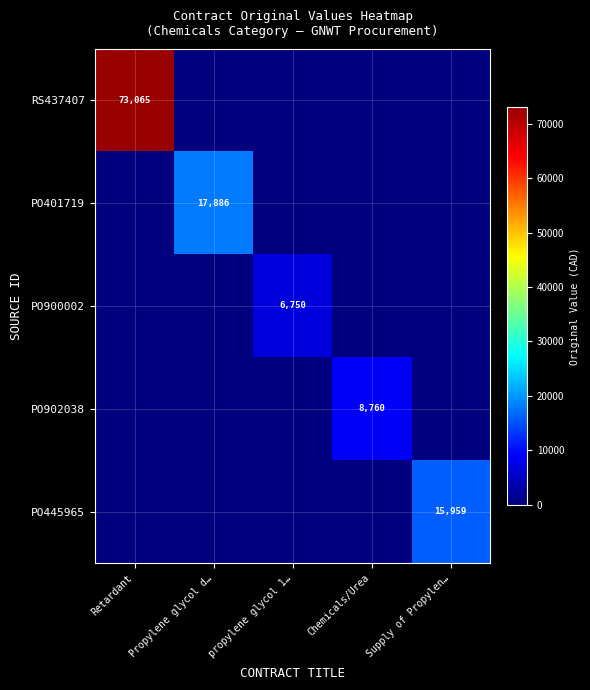

Is it true that RS437407 equals 73065 at Retardant?

True